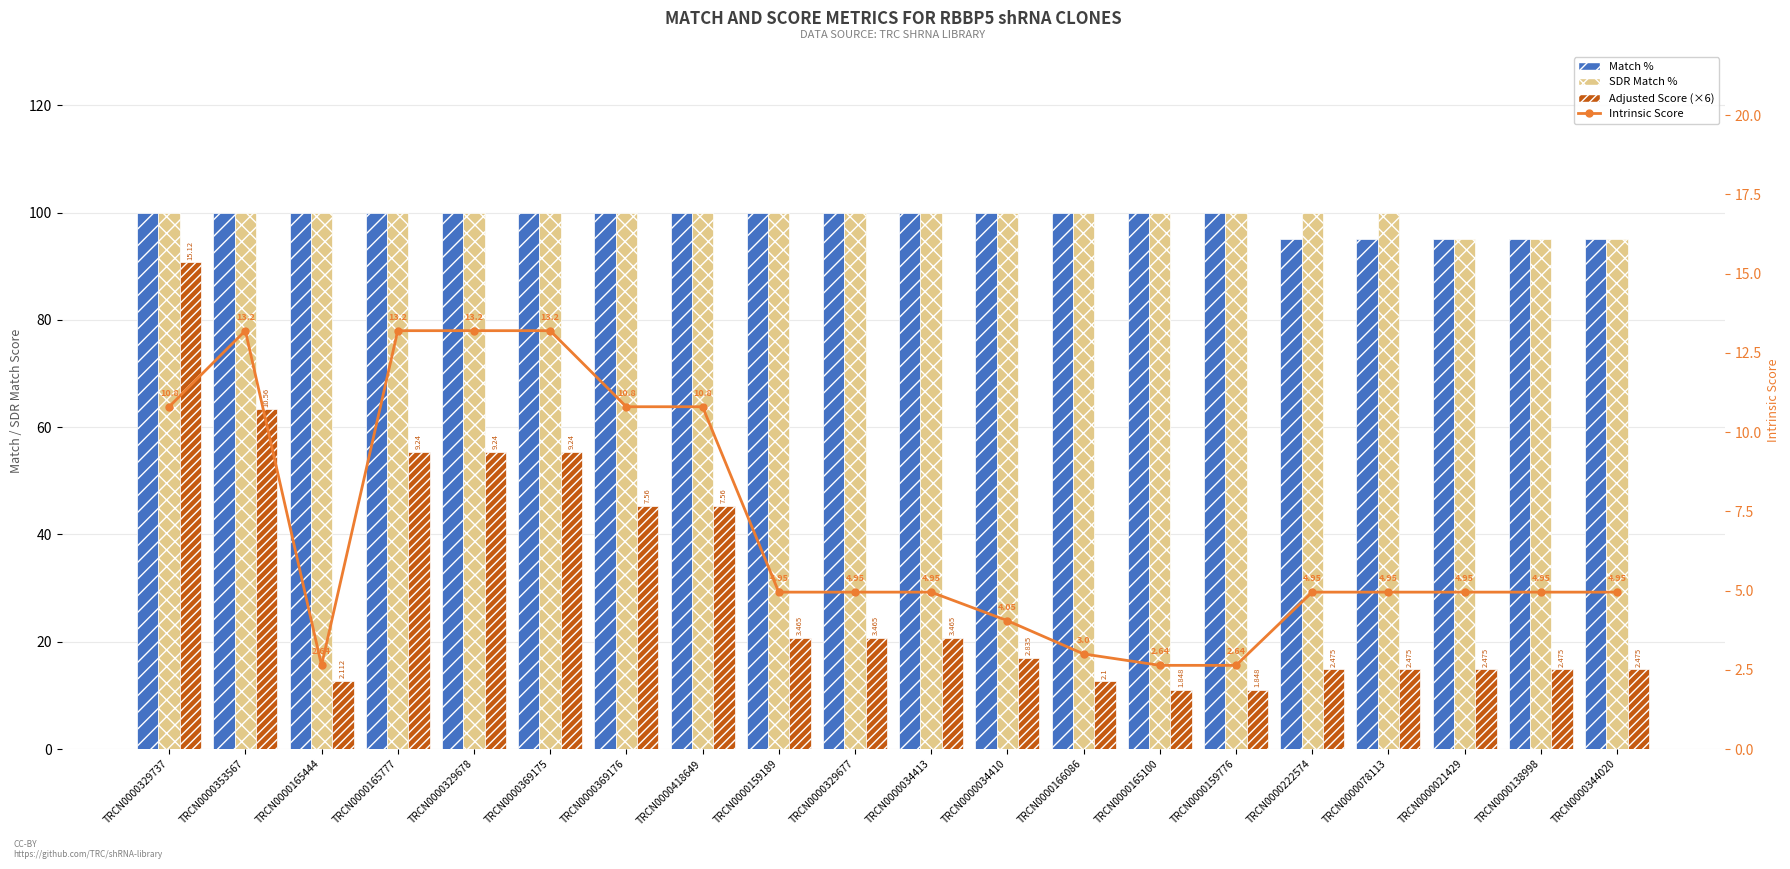

At which label does Adjusted Score (×6) first exceed 20?

TRCN0000329737